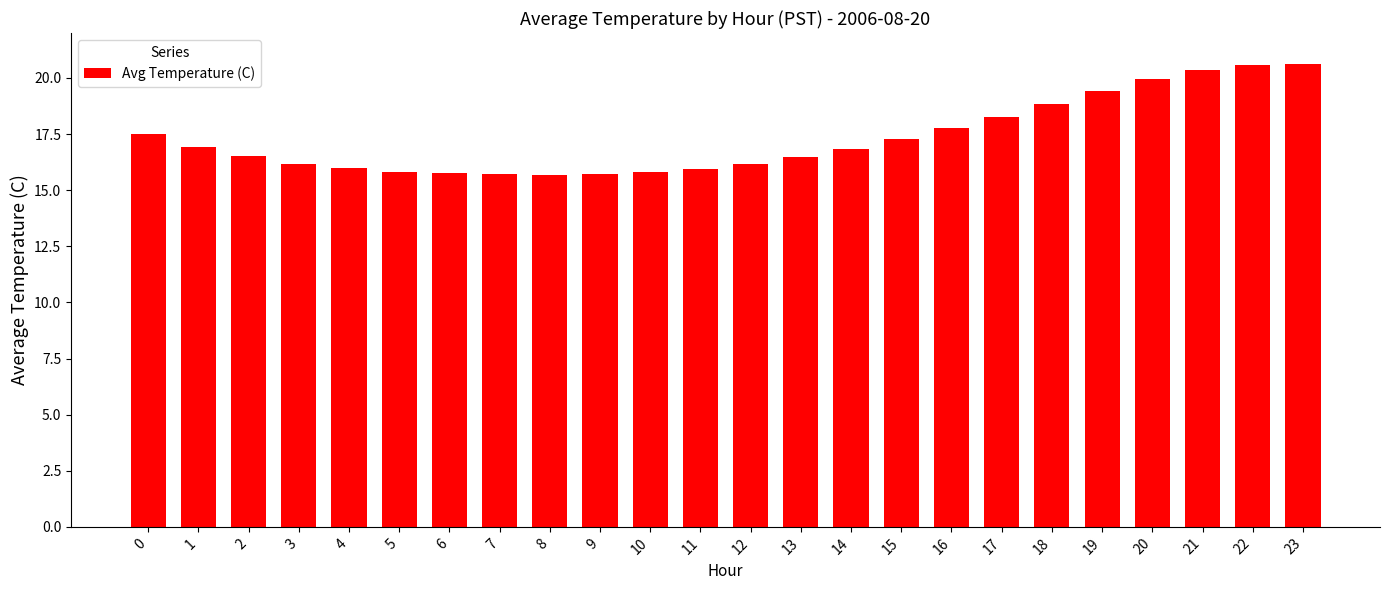

What is the ratio of the value at 8 to the value at 3?

1.0